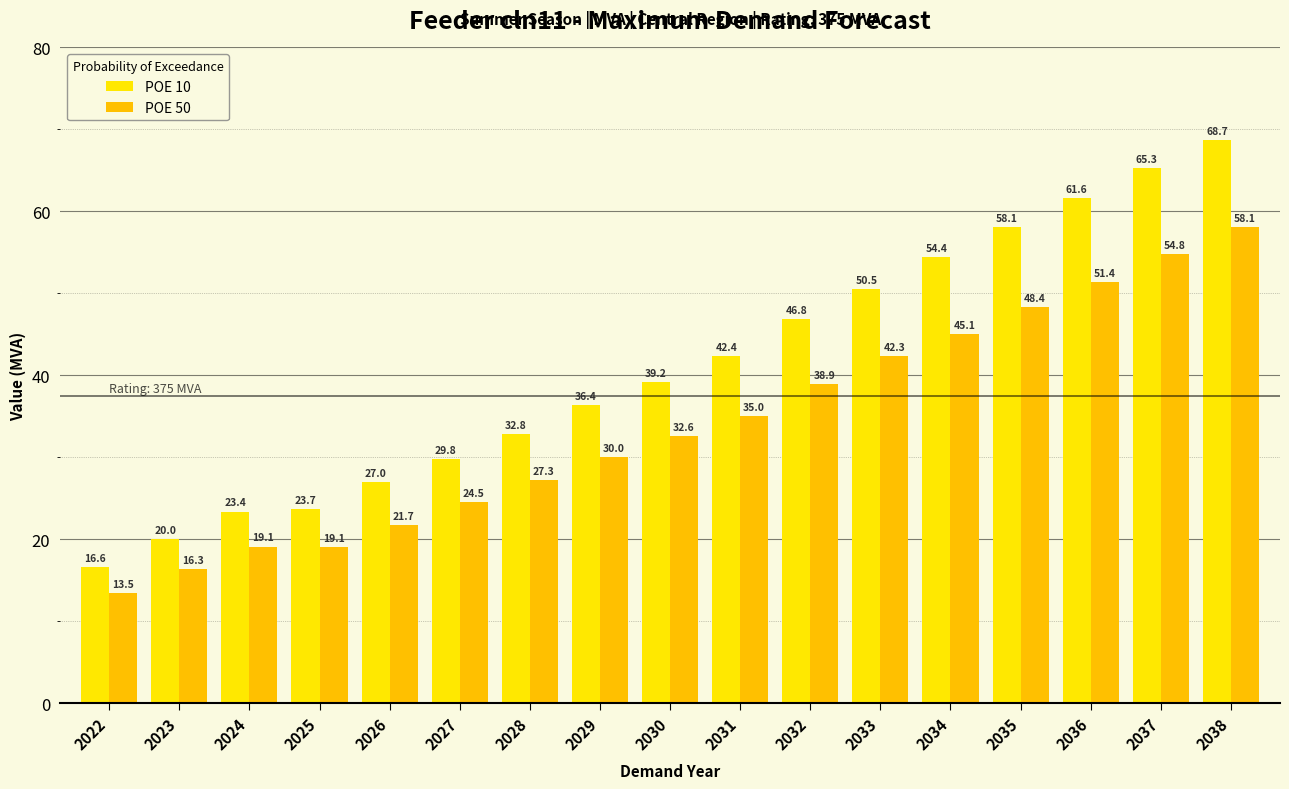

What is the difference between the second highest and minimum values in the POE 10 series?

48.7